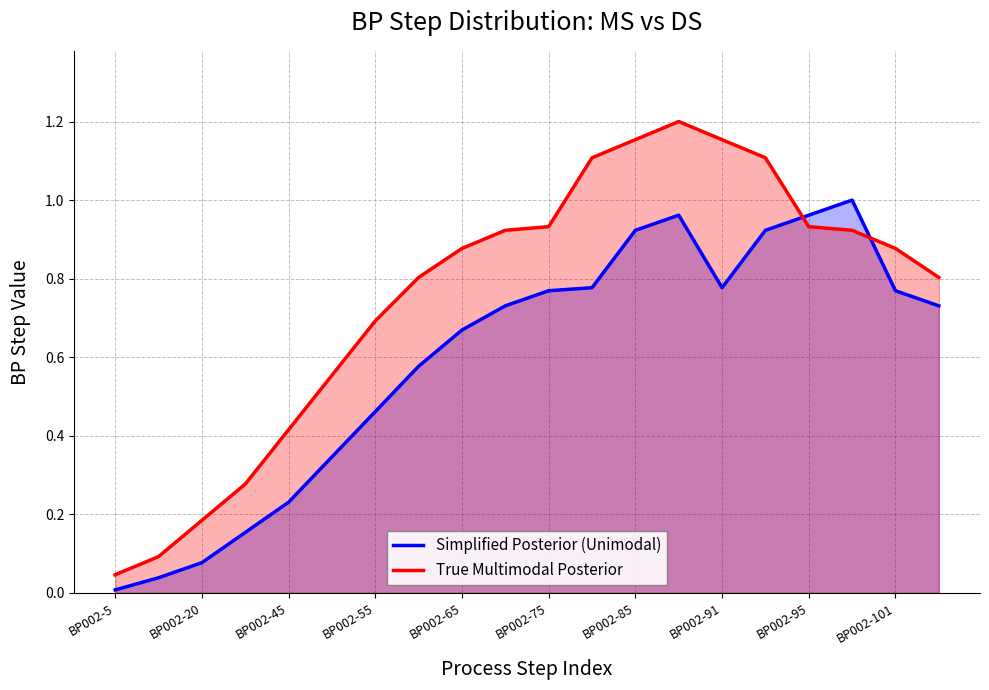

What position from the left is 11?

12